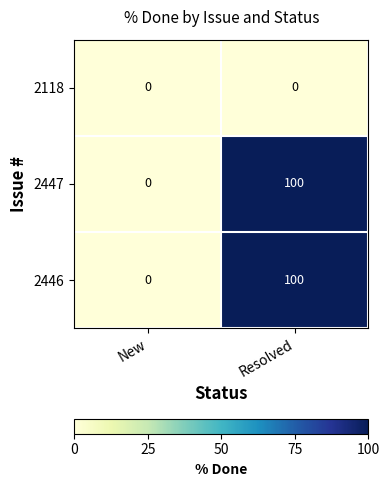

Rank the categories by 2446 value from highest to lowest.

Resolved, New